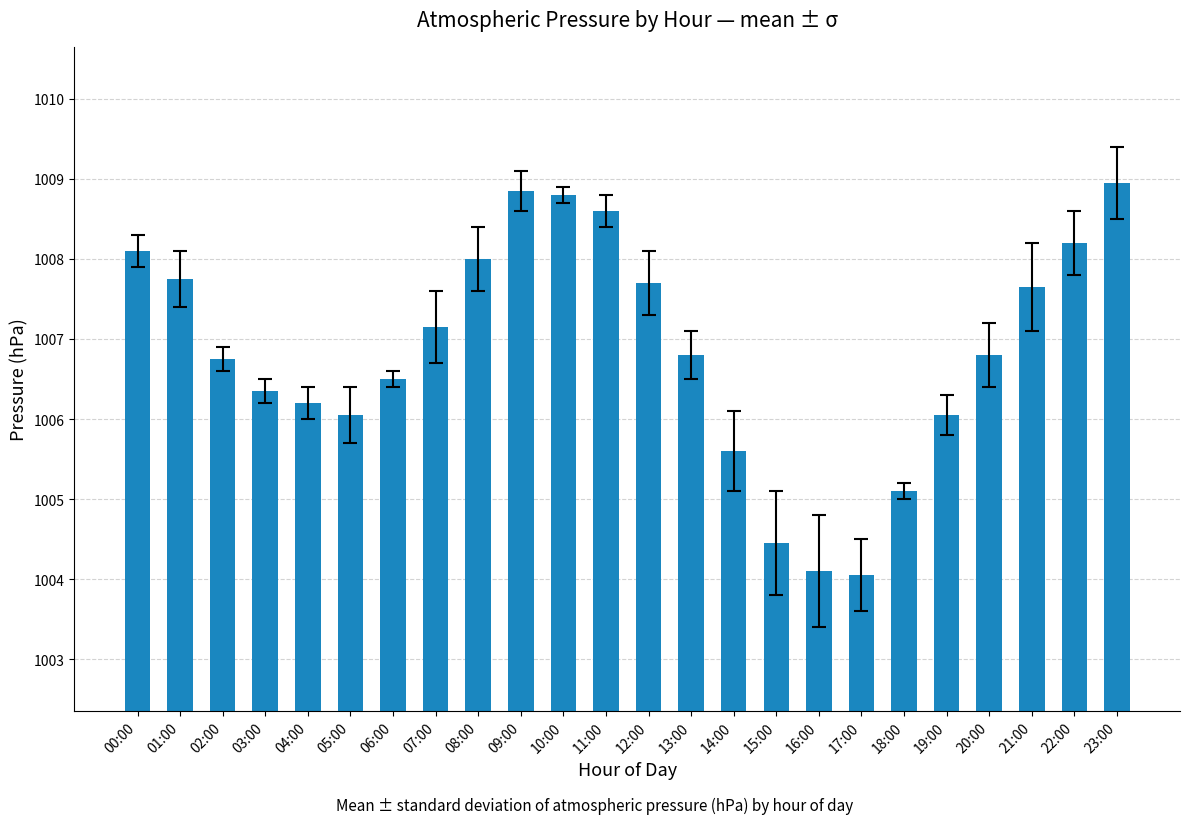

How many data points are above 1006?

19